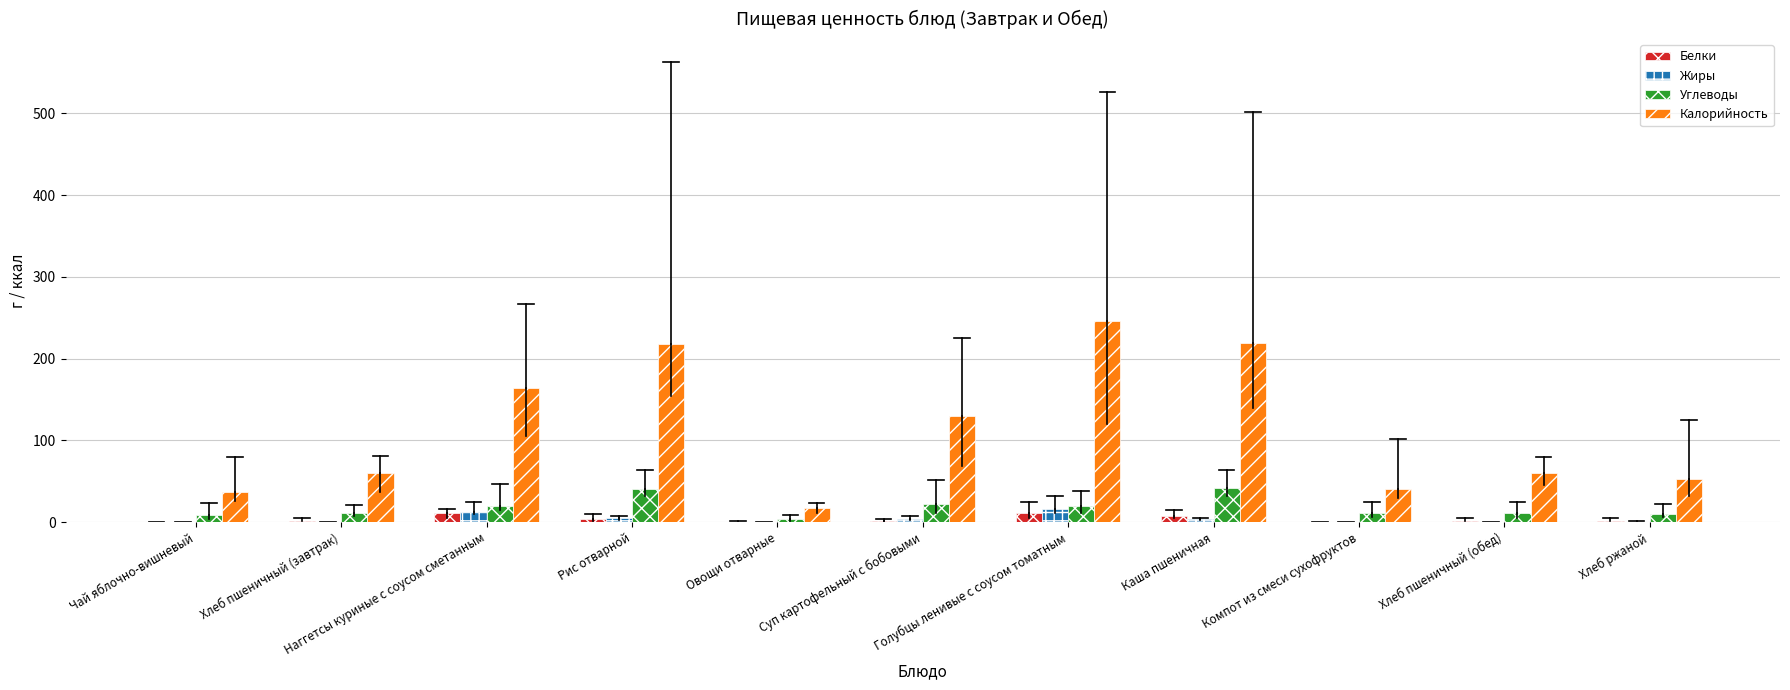

What is the highest value of the Калорийность series?

246.4